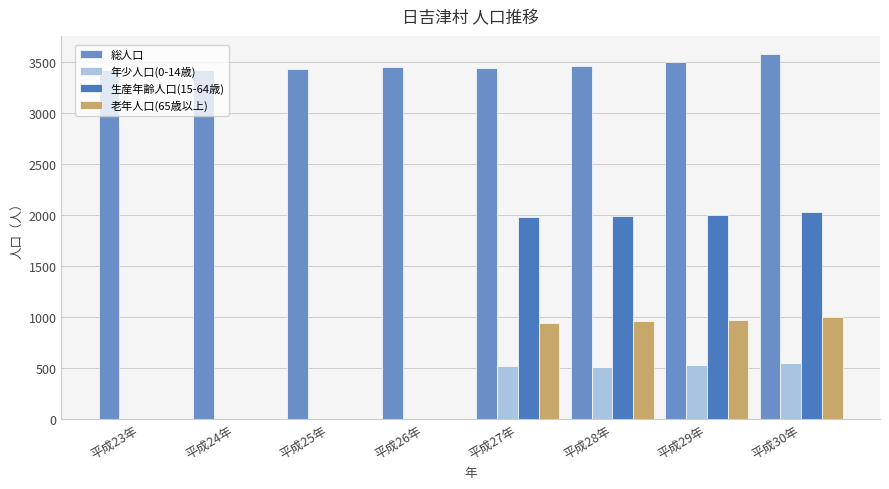

True or false: 老年人口(65歳以上) has a value of 1684 at 平成27年.

False